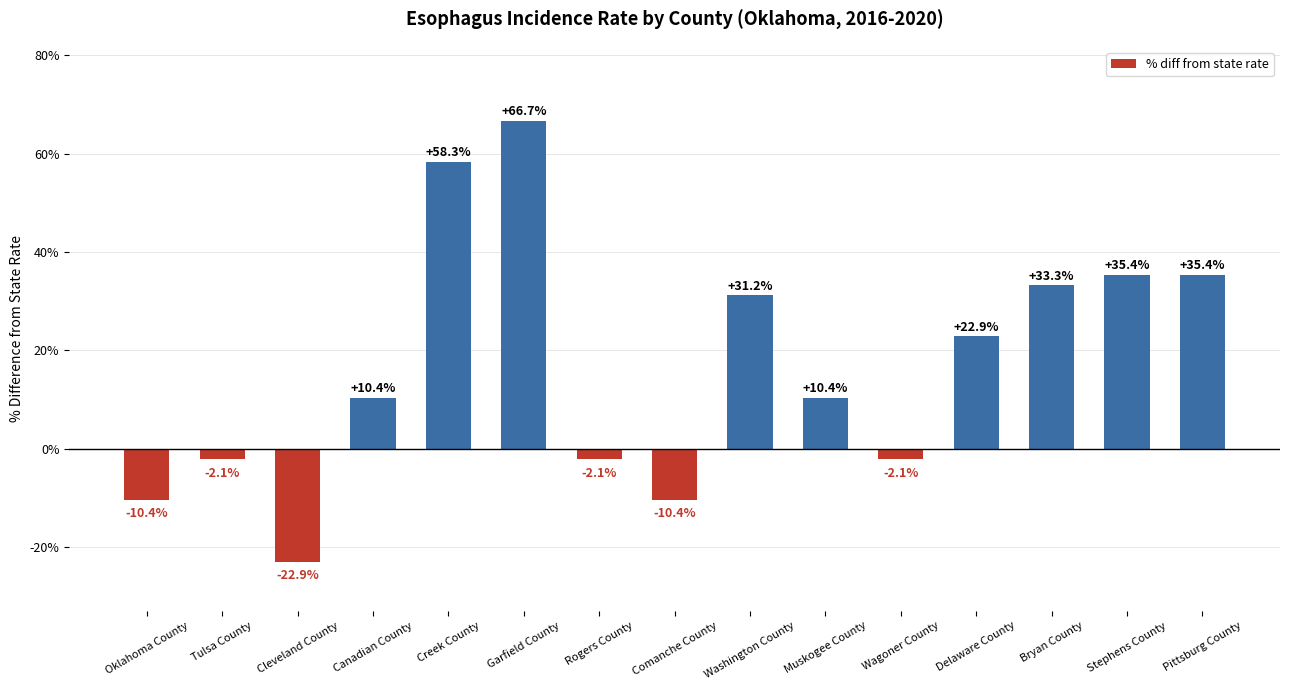

Reading left to right, list all the values displayed in this chart.

-10.4	-2.1	-22.9	10.4	58.3	66.7	-2.1	-10.4	31.2	10.4	-2.1	22.9	33.3	35.4	35.4